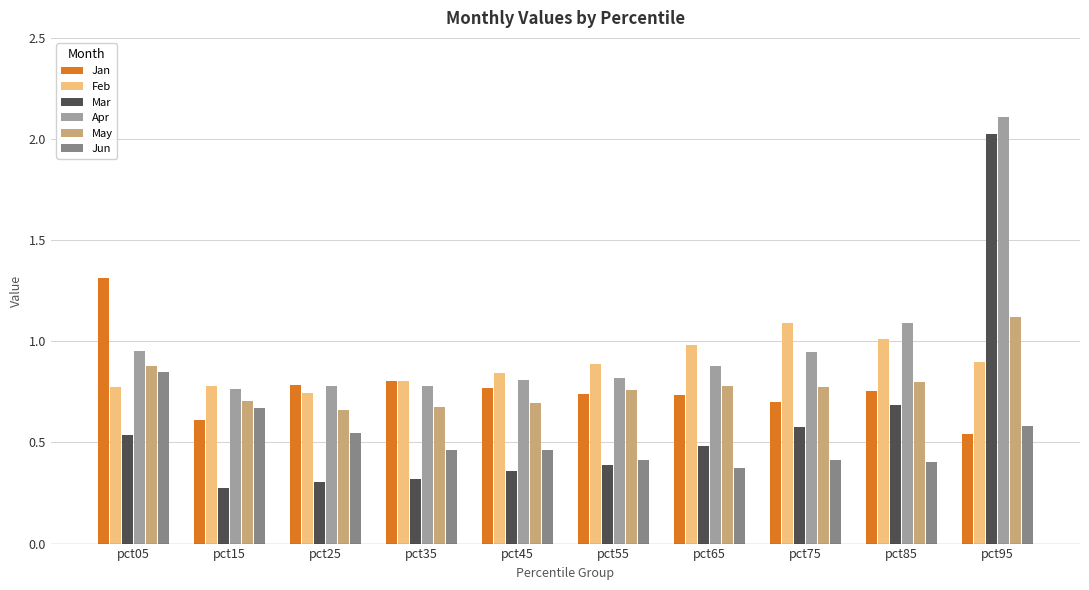

At which category does the chart reach its peak across all series?

pct95